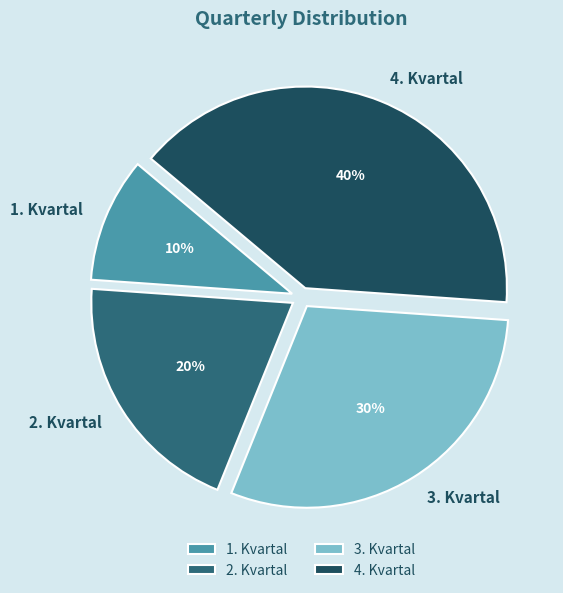

Is there a majority slice in this chart?

No